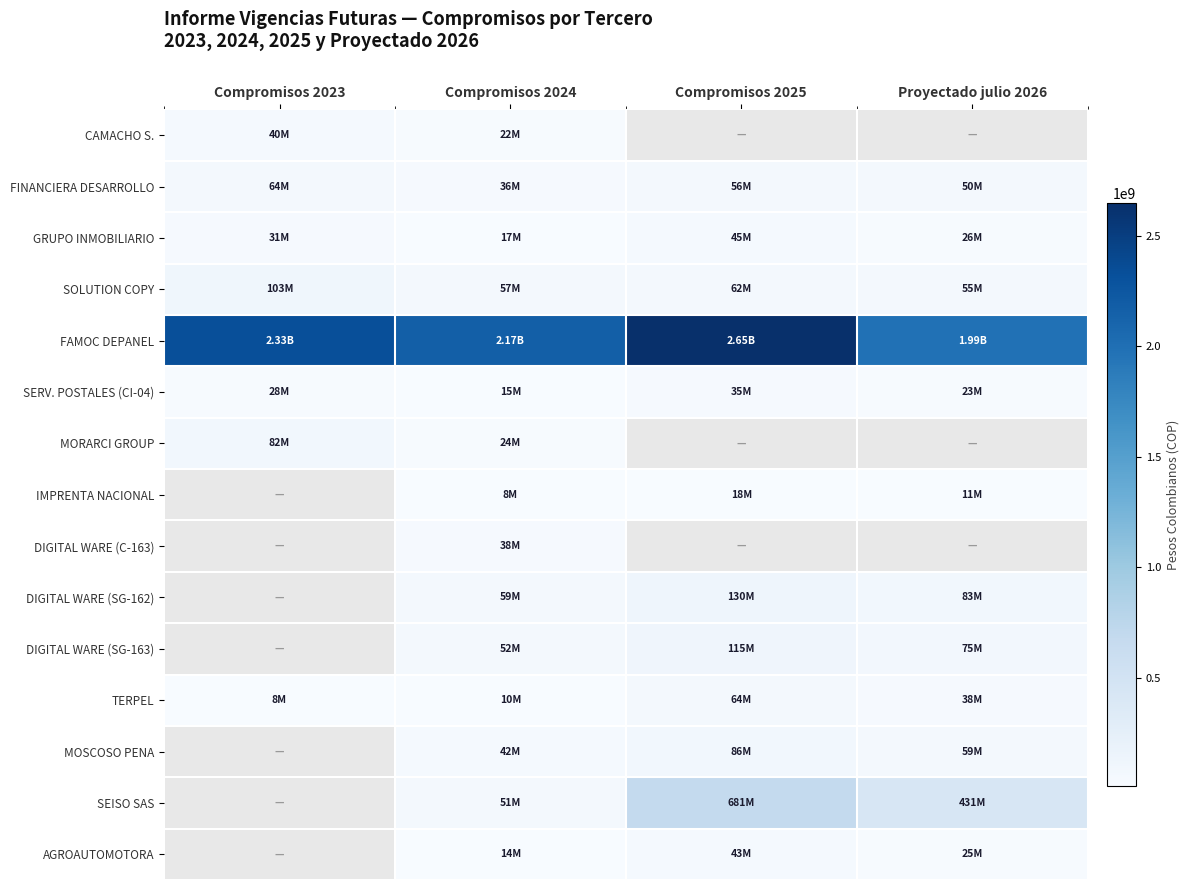

What is the sum of all SOLUTION COPY values?

276516272.0